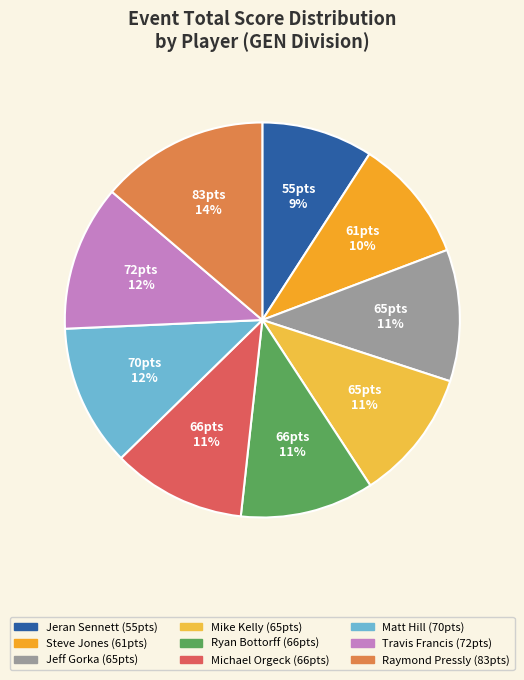

How many slices are in this pie chart?

9